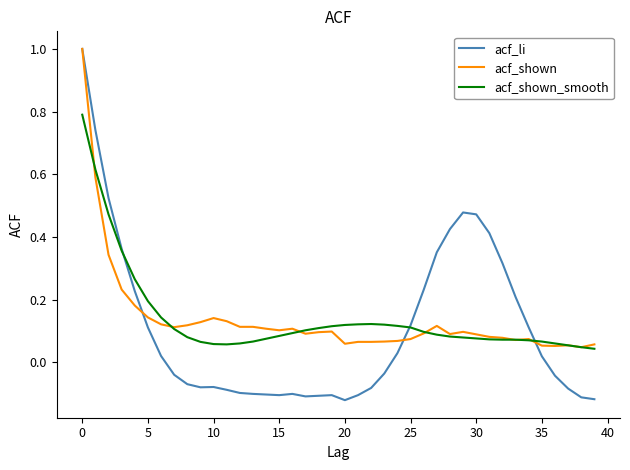

Which series has the widest spread of values?

acf_li